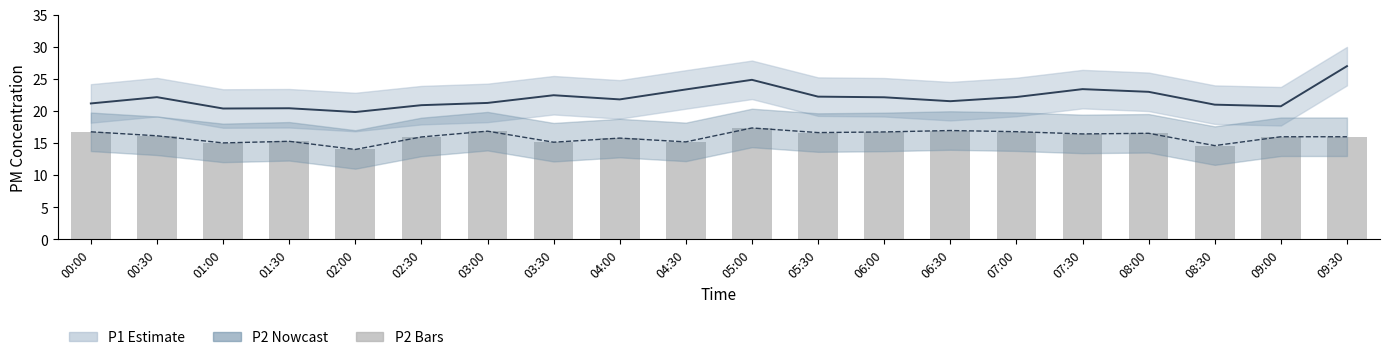

Which label corresponds to the largest value in the chart?

09:30